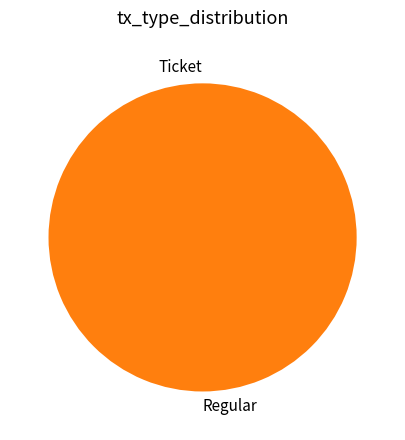

Count the number of slices in the pie.

2